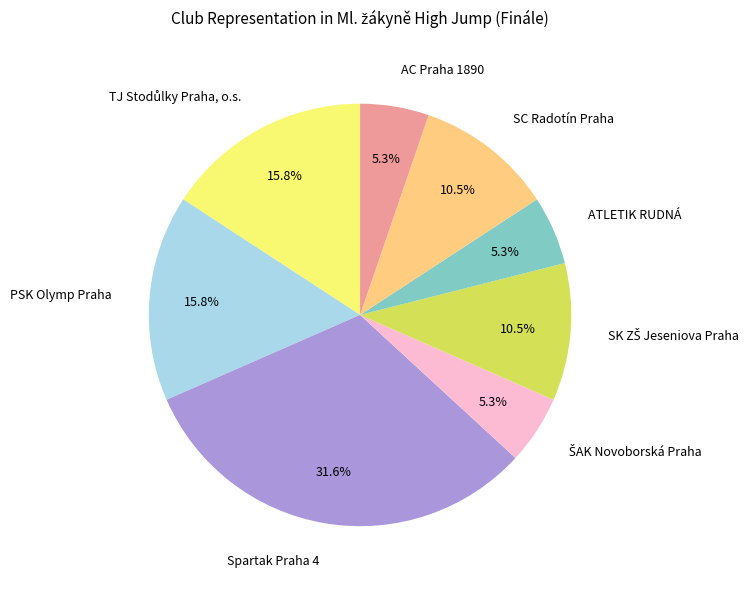

What portion of the pie excludes Spartak Praha 4?

68.4%